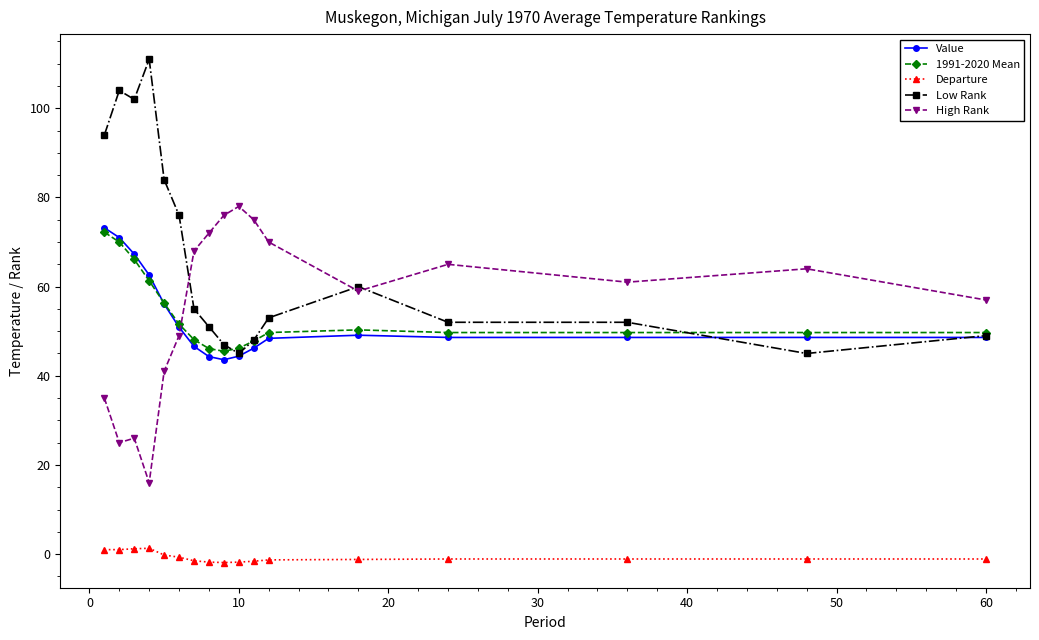

At how many categories does at least one series exceed 18?

17